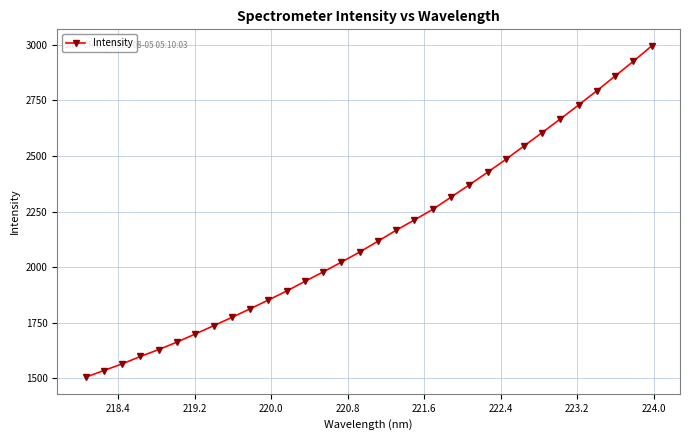

What is the average value?

2148.5